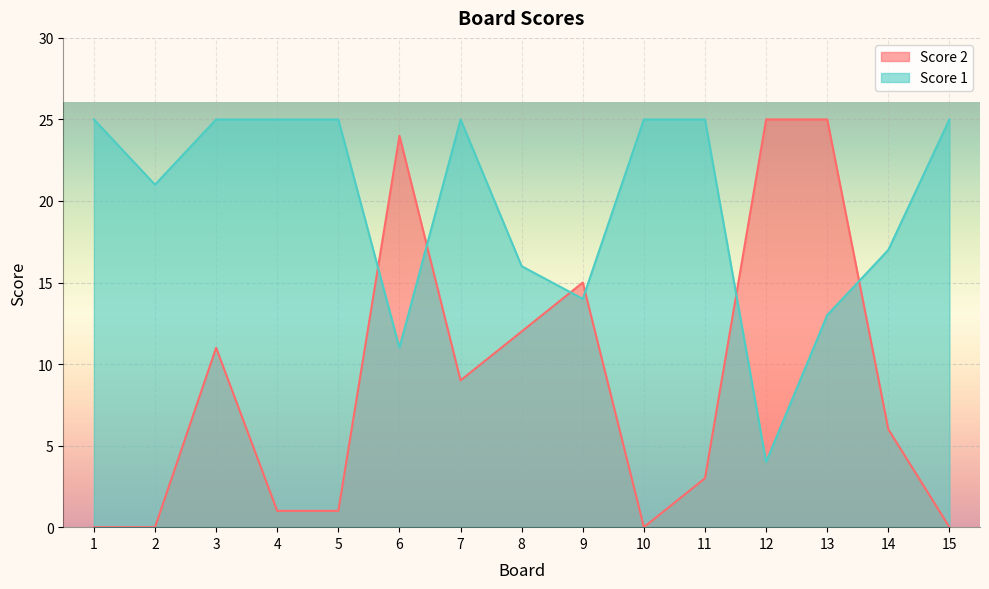

Reading left to right, what are all the values shown in this chart?

Score 2: 1=0	2=0	3=11	4=1	5=1	6=24	7=9	8=12	9=15	10=0	11=3	12=25	13=25	14=6	15=0
Score 1: 1=25	2=21	3=25	4=25	5=25	6=11	7=25	8=16	9=14	10=25	11=25	12=4	13=13	14=17	15=25